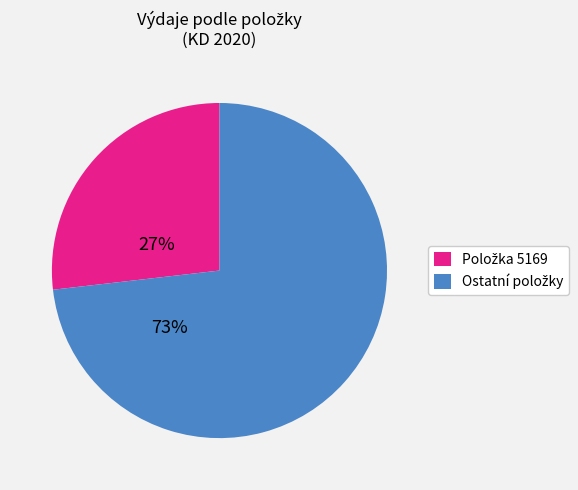

Is there any slice that represents more than half of the pie?

Yes